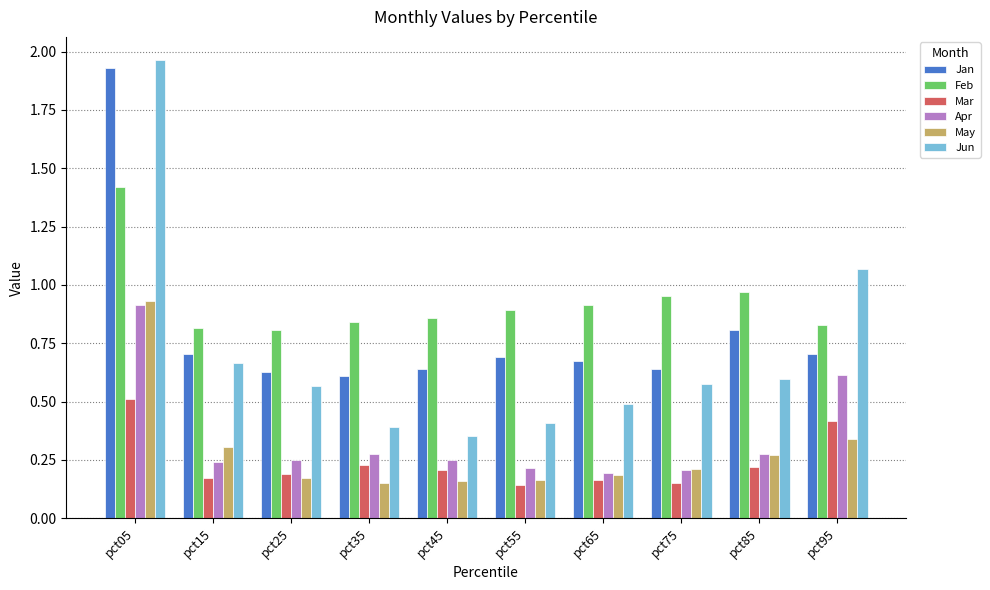

Which series has the largest range (max minus min)?

Jun